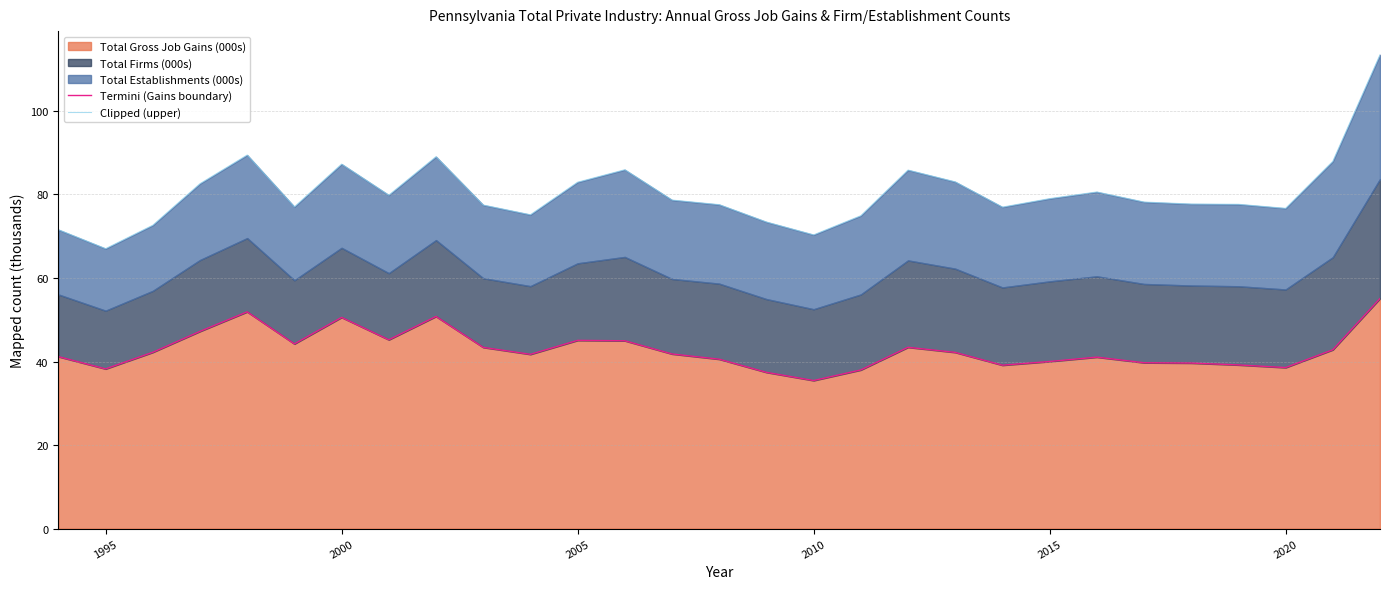

Is it true that Total Gross Job Gains (000s) equals 45.1 at 2005?

True